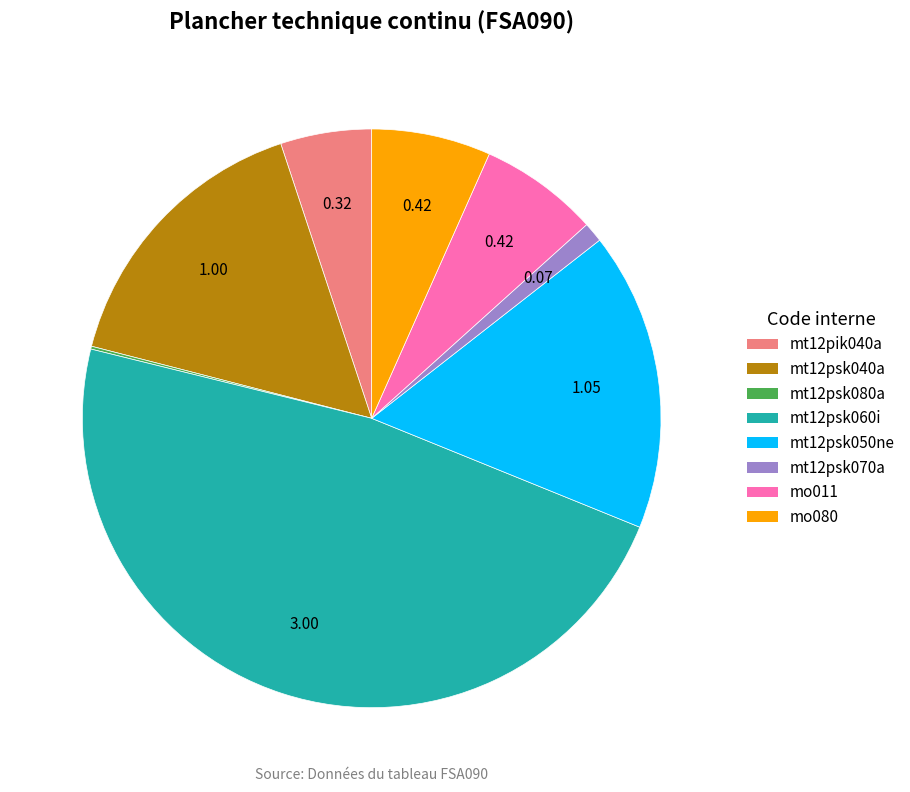

Between mt12psk040a and mt12psk060i, which is larger?

mt12psk060i